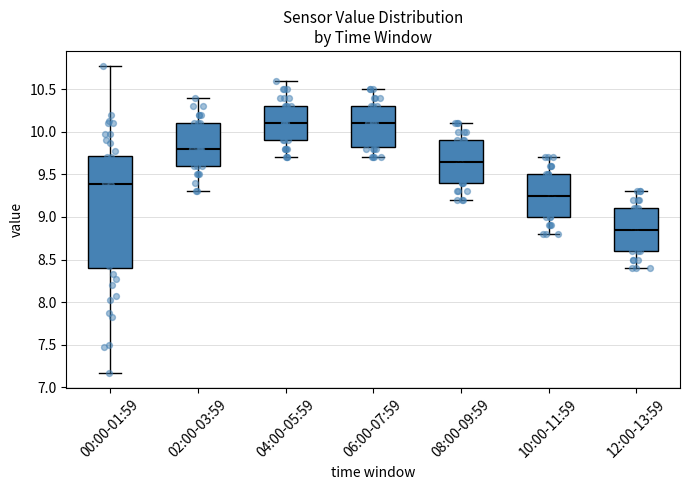

Reading left to right, transcribe this box plot: for each box, give where its median line is, the range the box spans, and where its two whiskers end, as read against the y-axis. The values are not printed on the chart, so give them approximately, as read against the axis.

00:00-01:59: median 9.40, box 8.40 to 9.70, whiskers 7.15 to 10.75
02:00-03:59: median 9.80, box 9.60 to 10.10, whiskers 9.30 to 10.40
04:00-05:59: median 10.10, box 9.90 to 10.30, whiskers 9.70 to 10.60
06:00-07:59: median 10.10, box 9.85 to 10.30, whiskers 9.70 to 10.50
08:00-09:59: median 9.65, box 9.40 to 9.90, whiskers 9.20 to 10.10
10:00-11:59: median 9.25, box 9.00 to 9.50, whiskers 8.80 to 9.70
12:00-13:59: median 8.85, box 8.60 to 9.10, whiskers 8.40 to 9.30